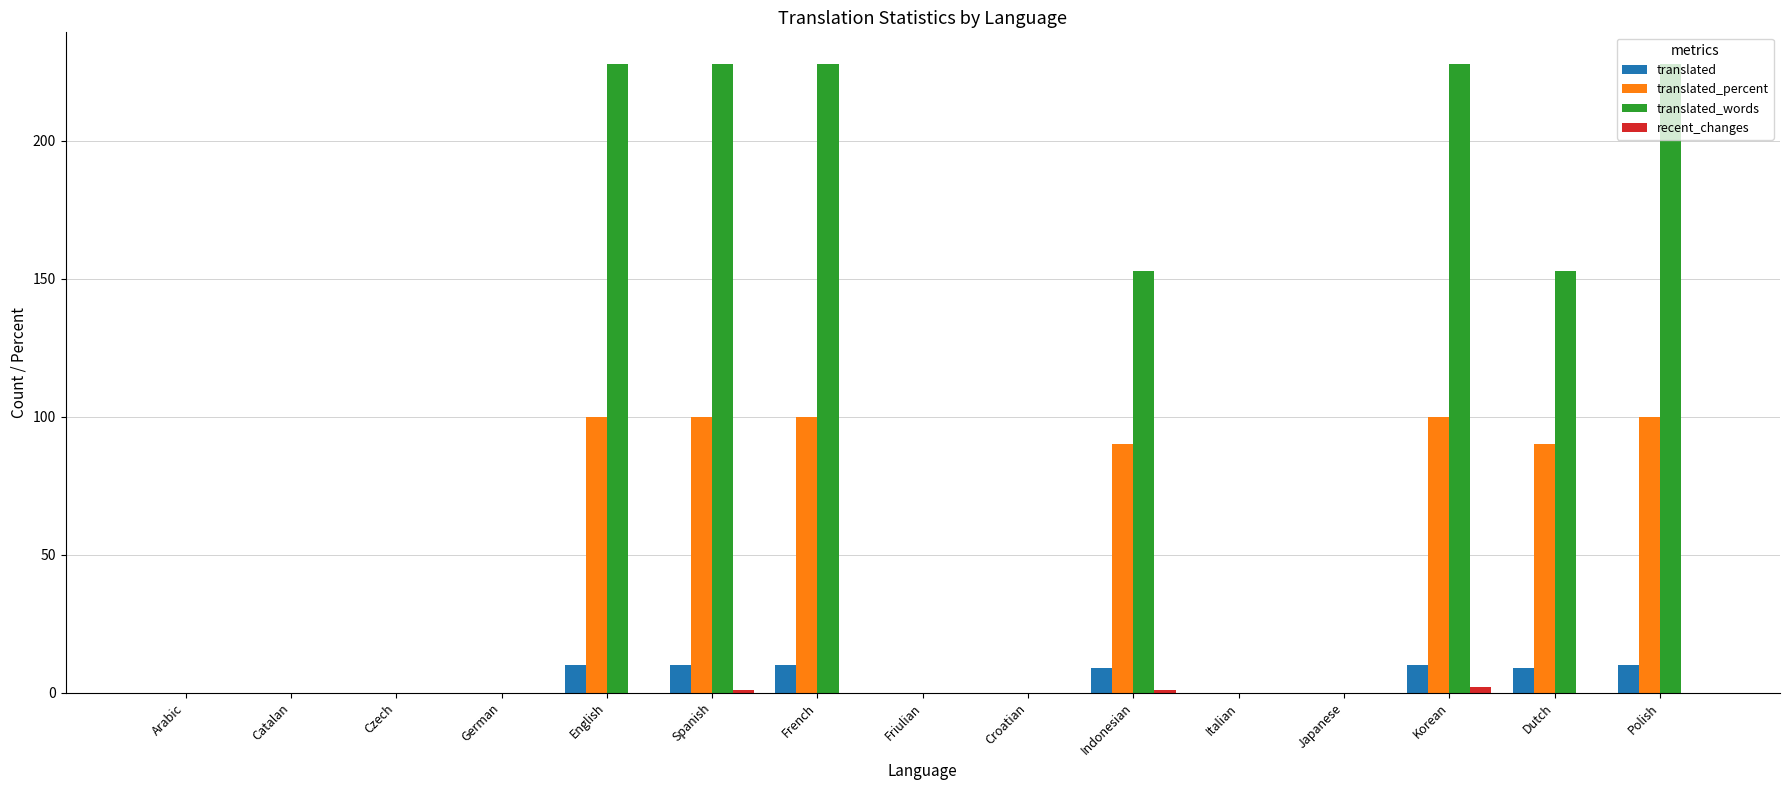

Which series has the largest total across all categories?

translated_words